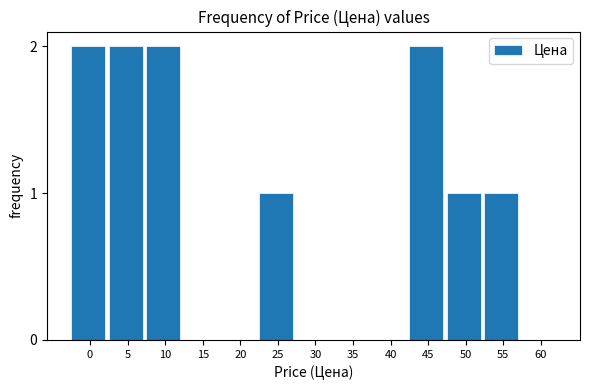

Reading right to left, what are all the values shown in this chart?

60=0	55=1	50=1	45=2	40=0	35=0	30=0	25=1	20=0	15=0	10=2	5=2	0=2